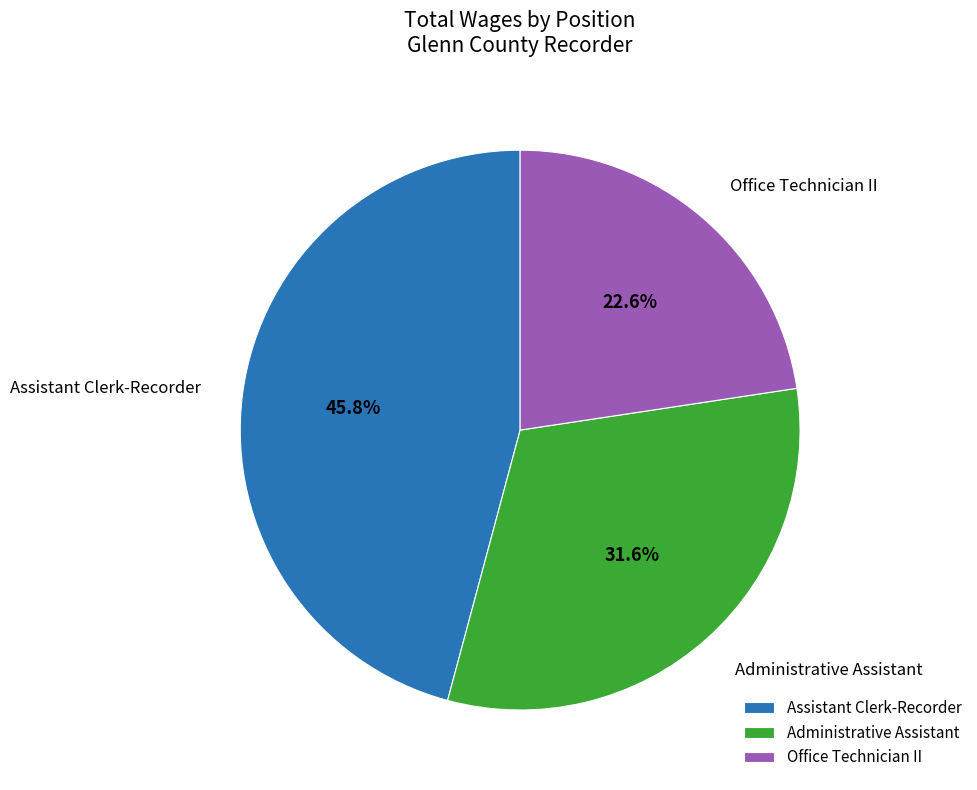

What is the largest slice in the pie chart?

Assistant Clerk-Recorder